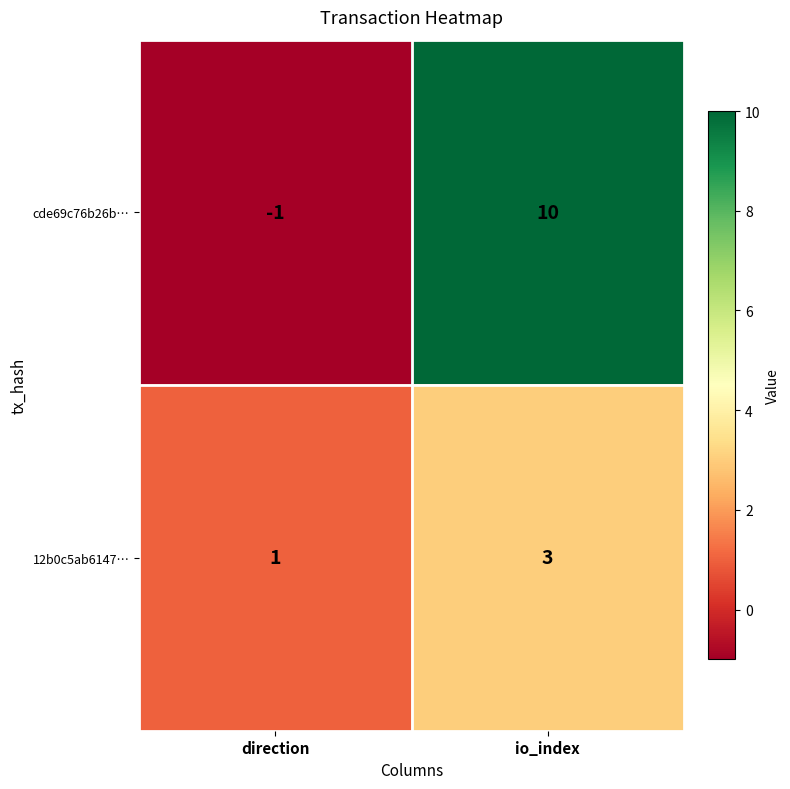

At how many categories does at least one series exceed 0?

2